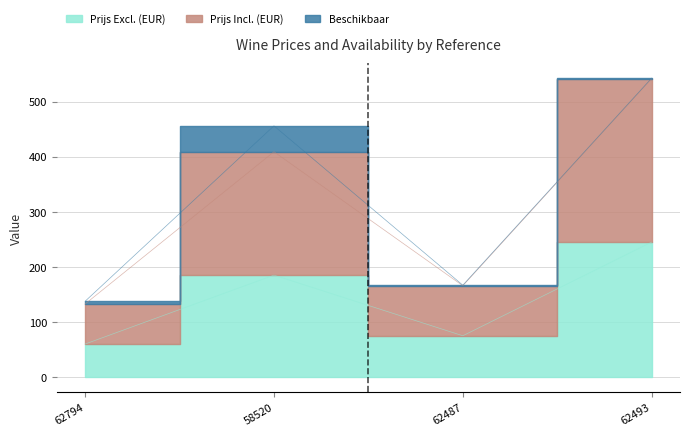

What position from the right is 62487?

2